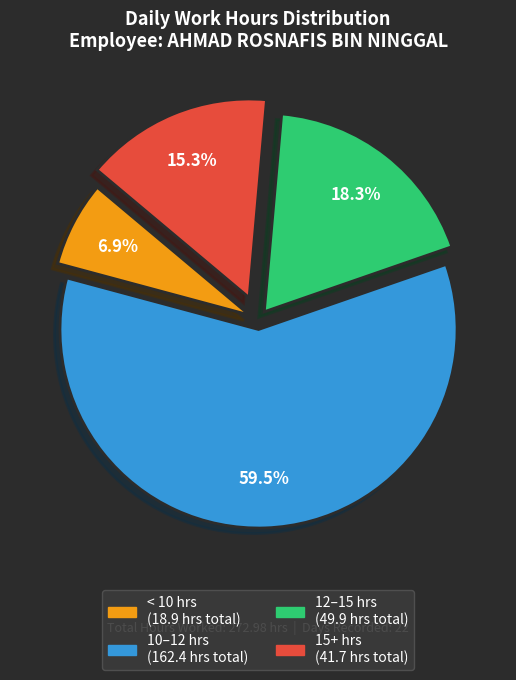

Does any single category account for the majority?

Yes